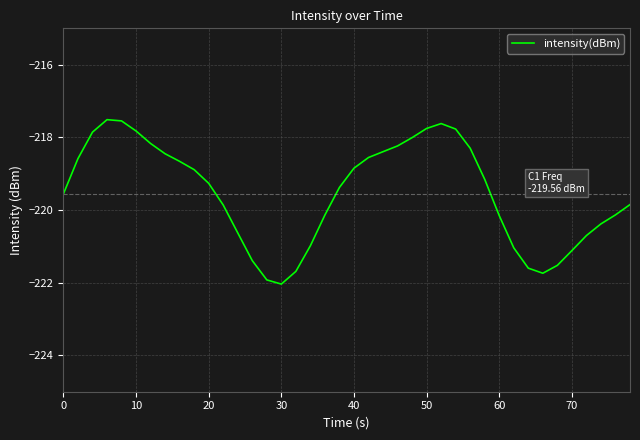

What is the difference between the maximum and minimum values?

4.5